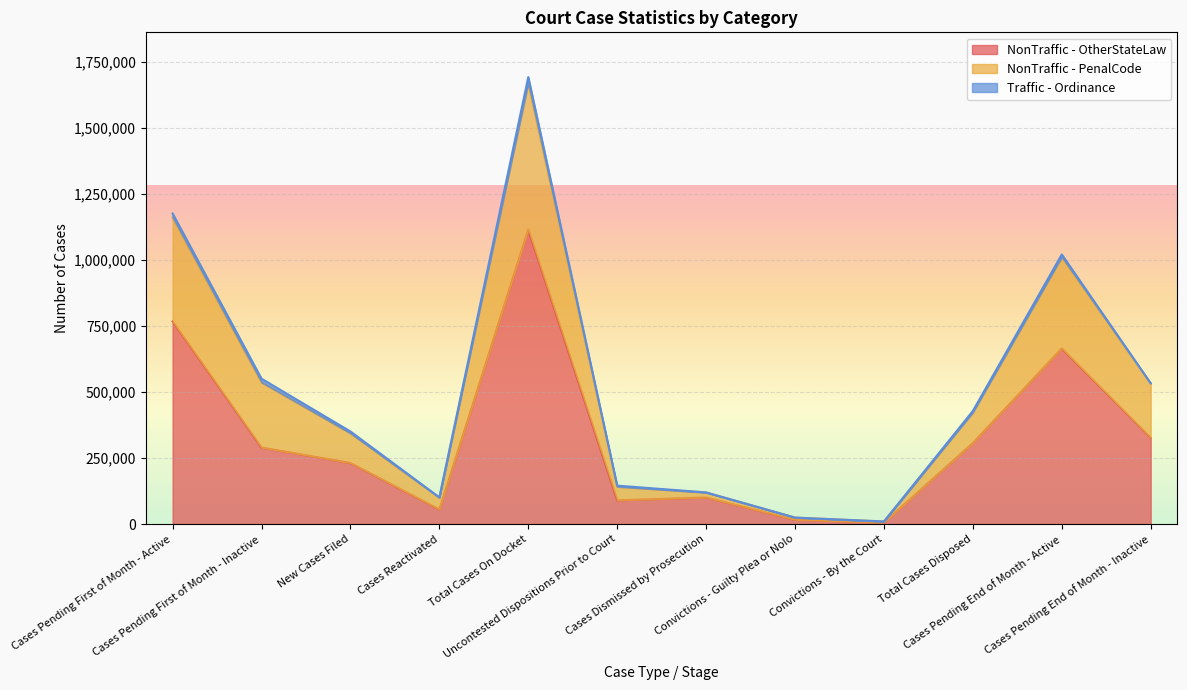

What are all the series names shown in the legend?

NonTraffic - OtherStateLaw, NonTraffic - PenalCode, Traffic - Ordinance